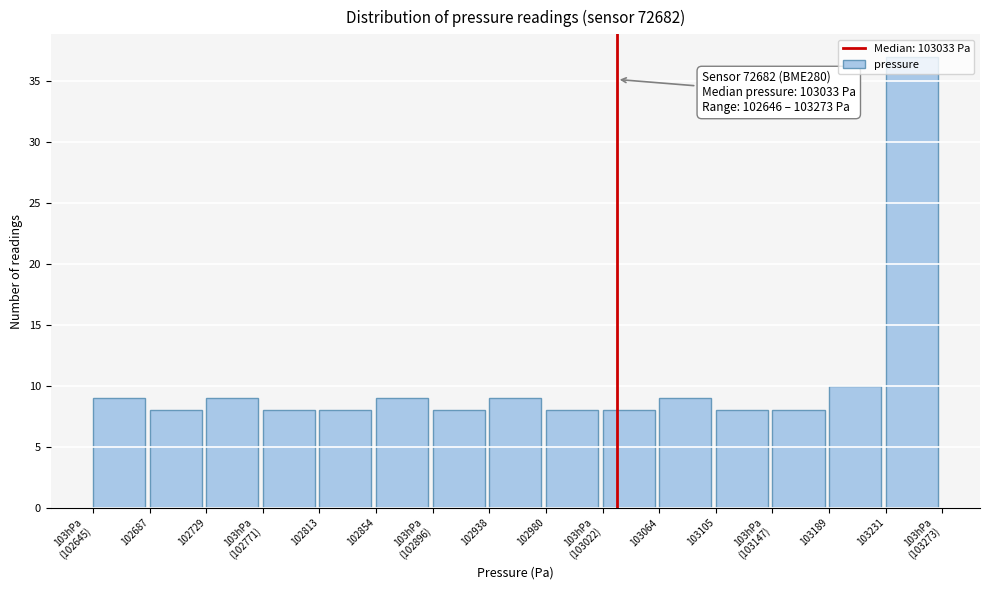

What position from the left is 102687?

2